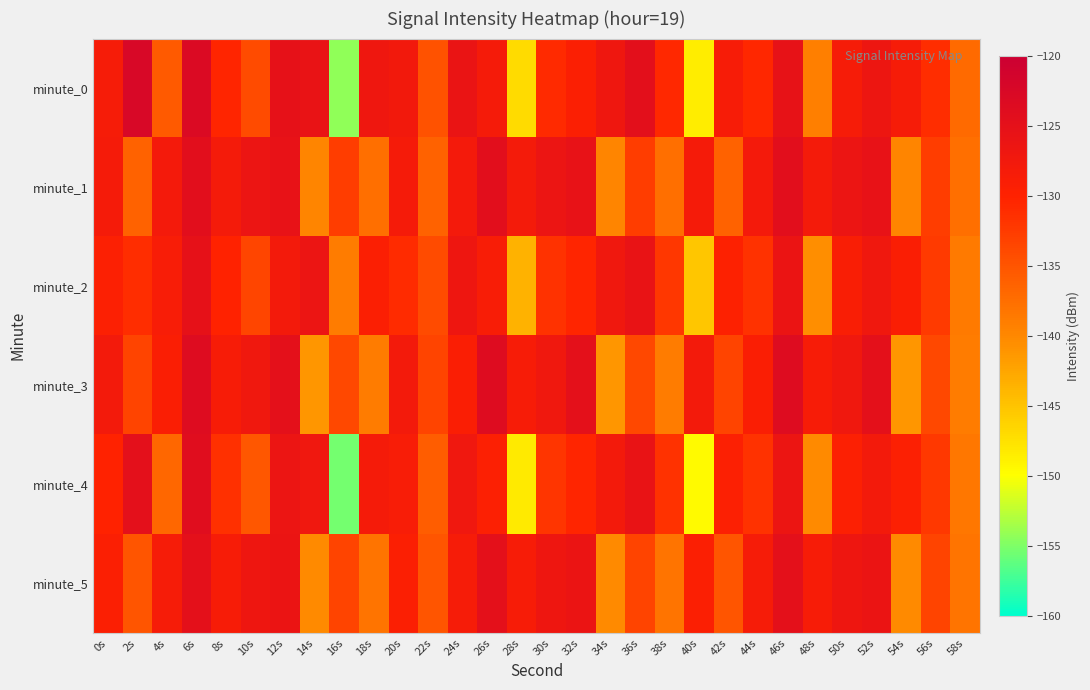

List the series in order of their peak value, highest first.

minute_0, minute_3, minute_4, minute_1, minute_5, minute_2